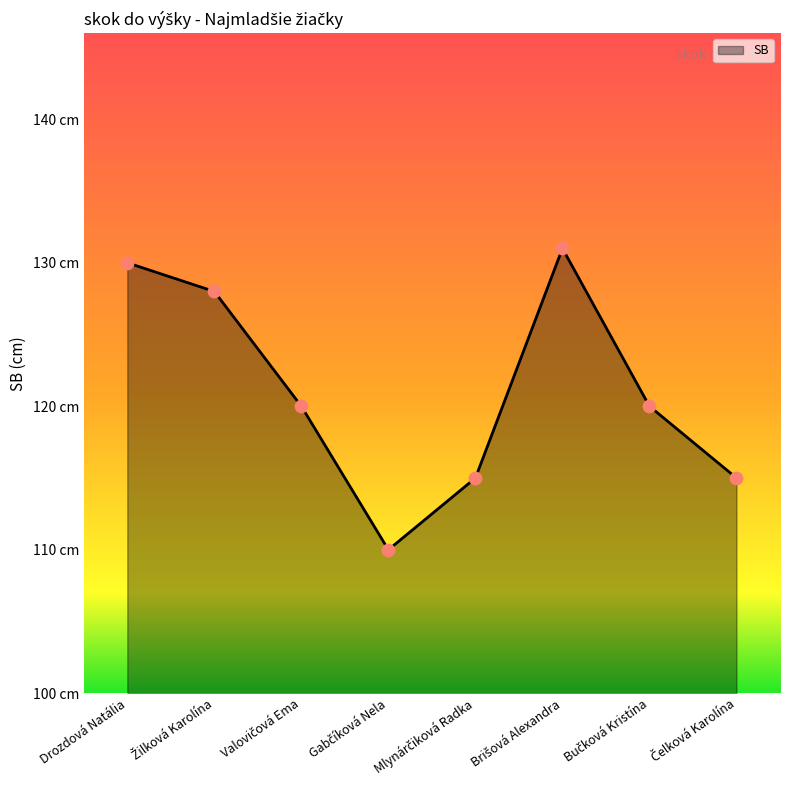

Between Brišová Alexandra and Bučková Kristína, which is larger?

Brišová Alexandra